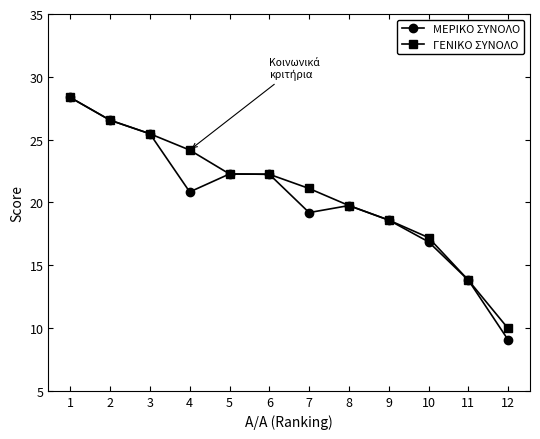

How many data points in ΓΕΝΙΚΟ ΣΥΝΟΛΟ are less than 22?

6